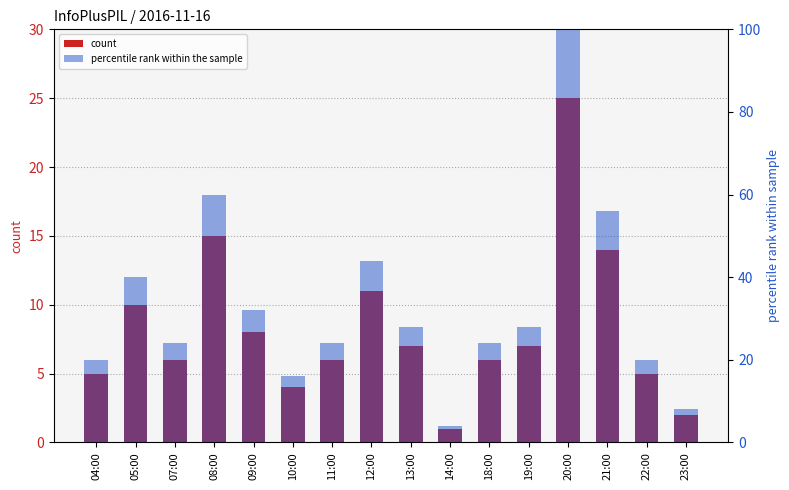

What is the spread (max minus min) of values at 11:00?

18